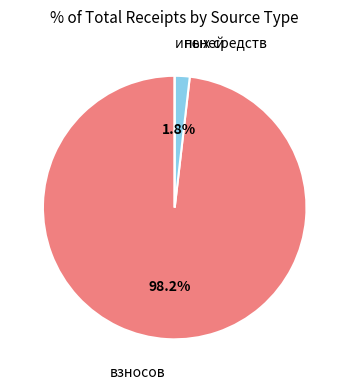

Is there any slice that represents more than half of the pie?

Yes